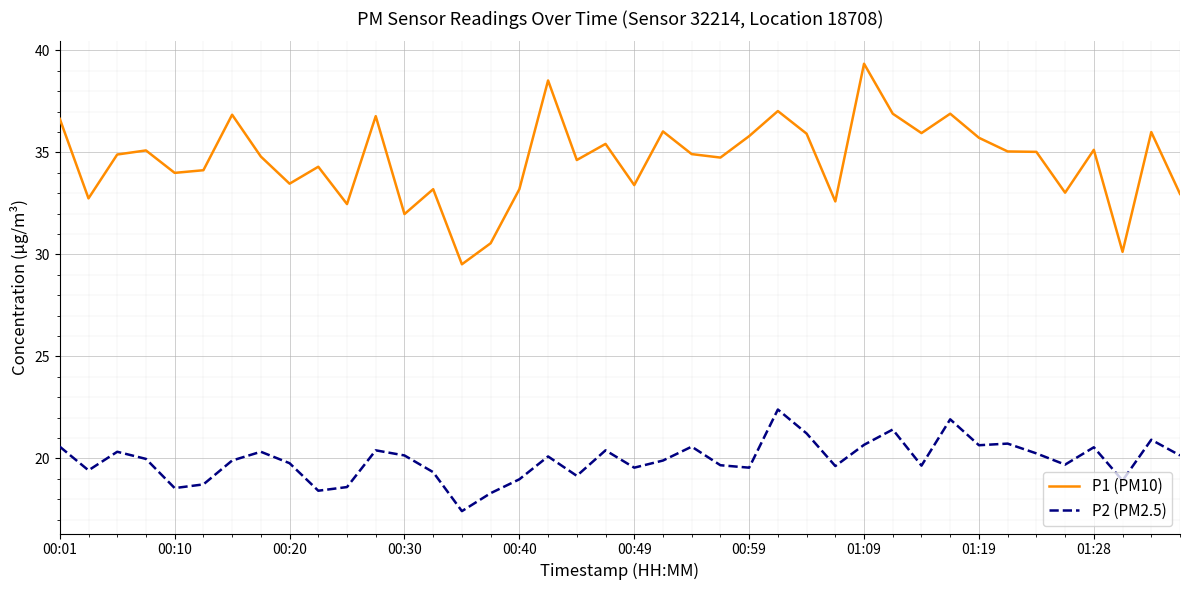

What is the highest value of the P2 (PM2.5) series?

22.4